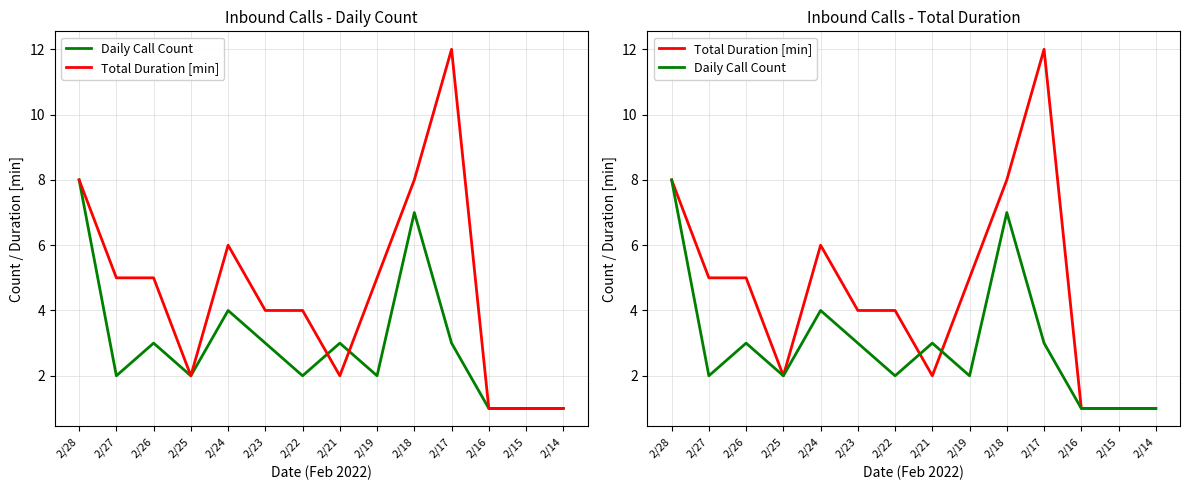

True or false: Total Duration [min] and Daily Call Count intersect in this chart.

True